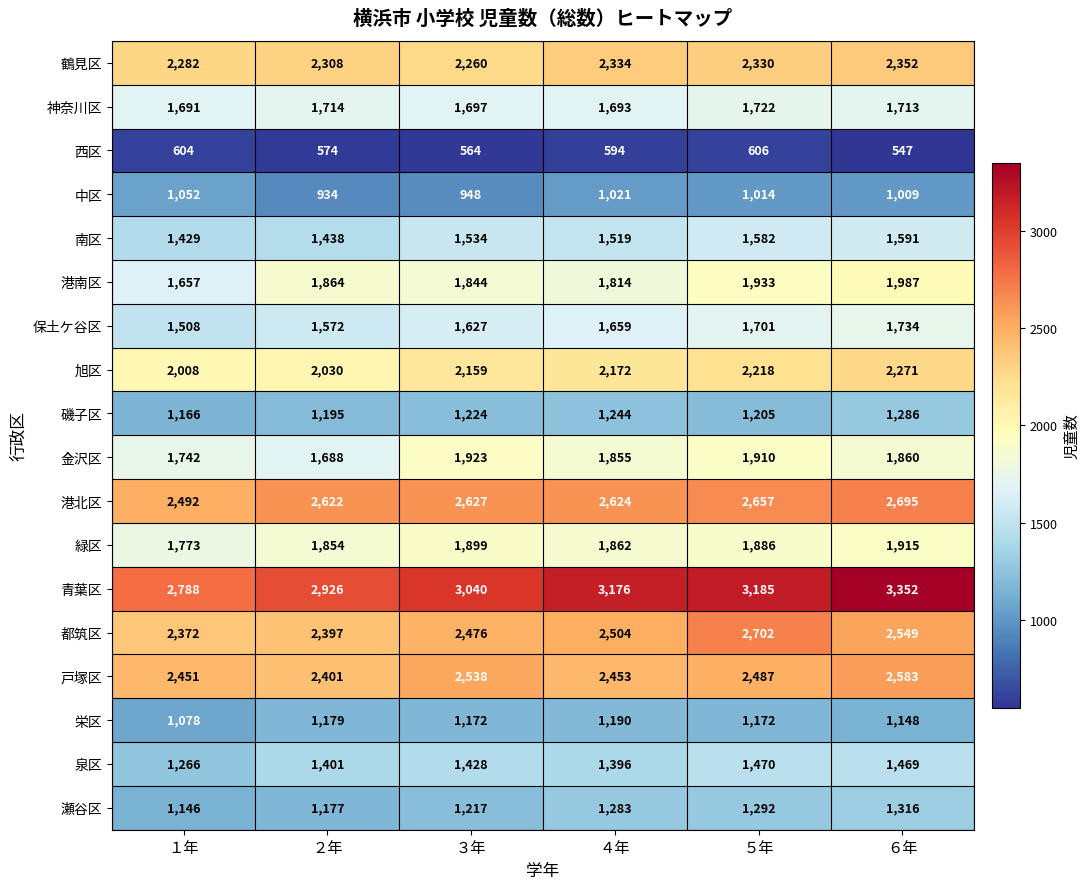

What is the sum of all 磯子区 values?

7320